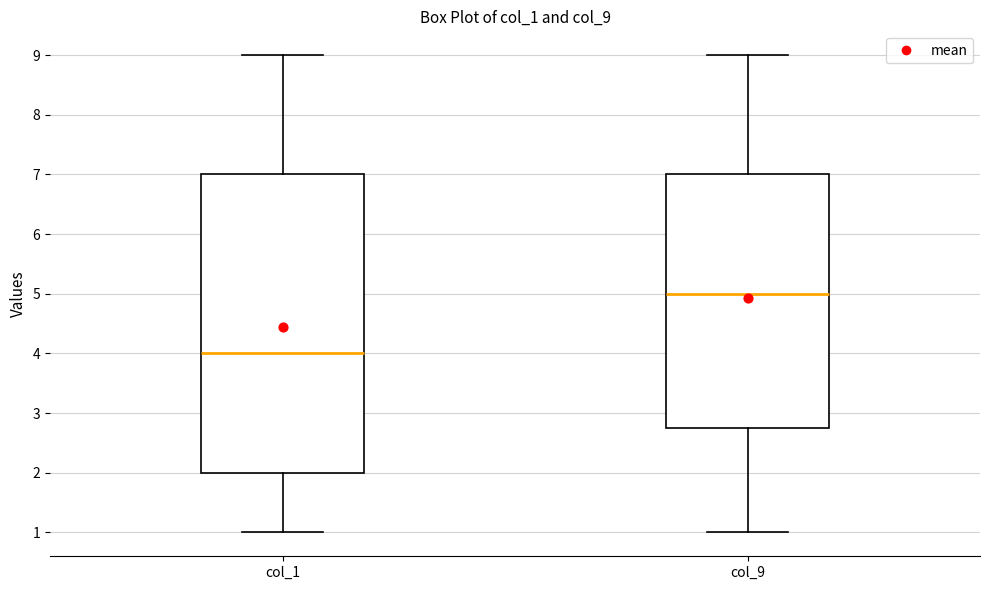

Which box has the highest median line?

col_9